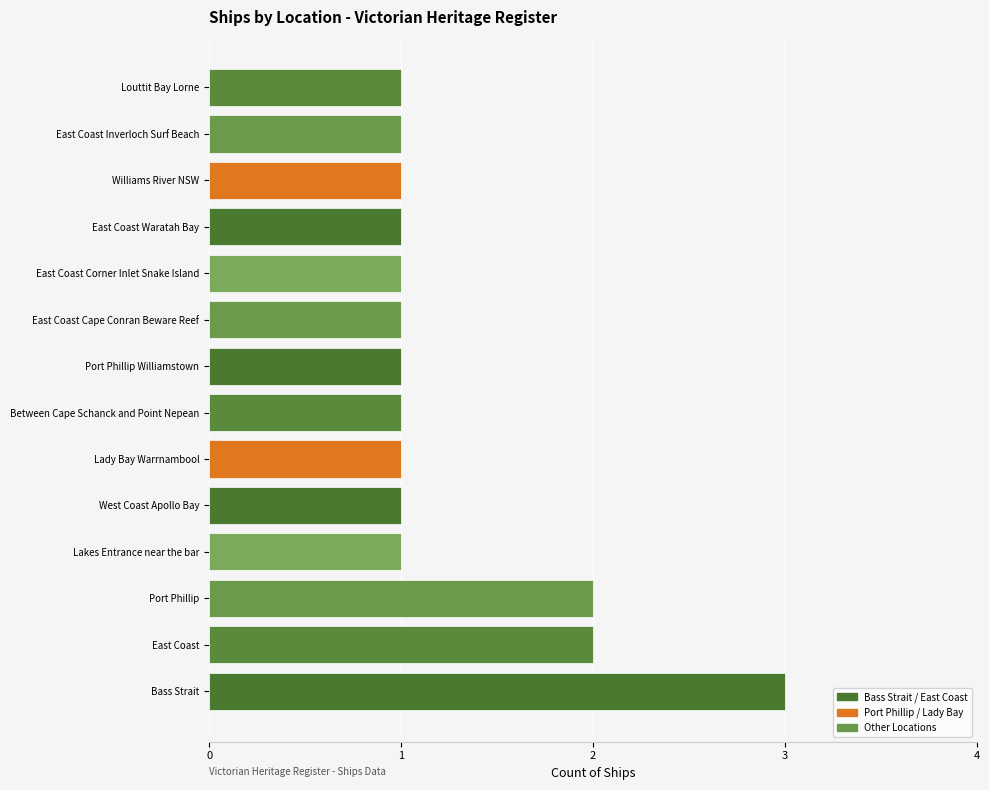

Approximately how many times larger is the value at Williams River NSW compared to Port Phillip?

0.5